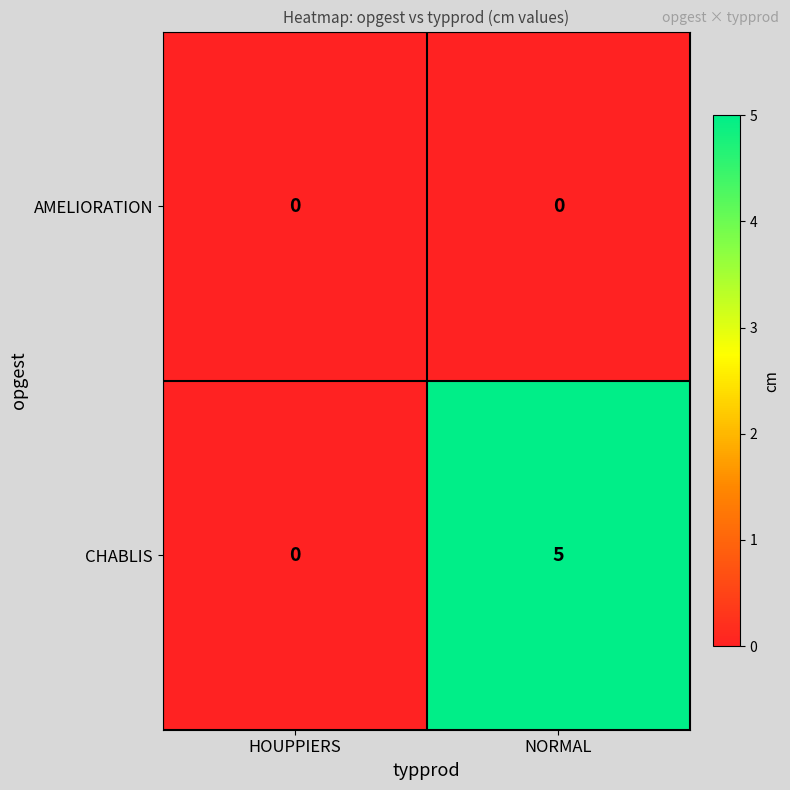

At which category is the sum across all series the highest?

NORMAL